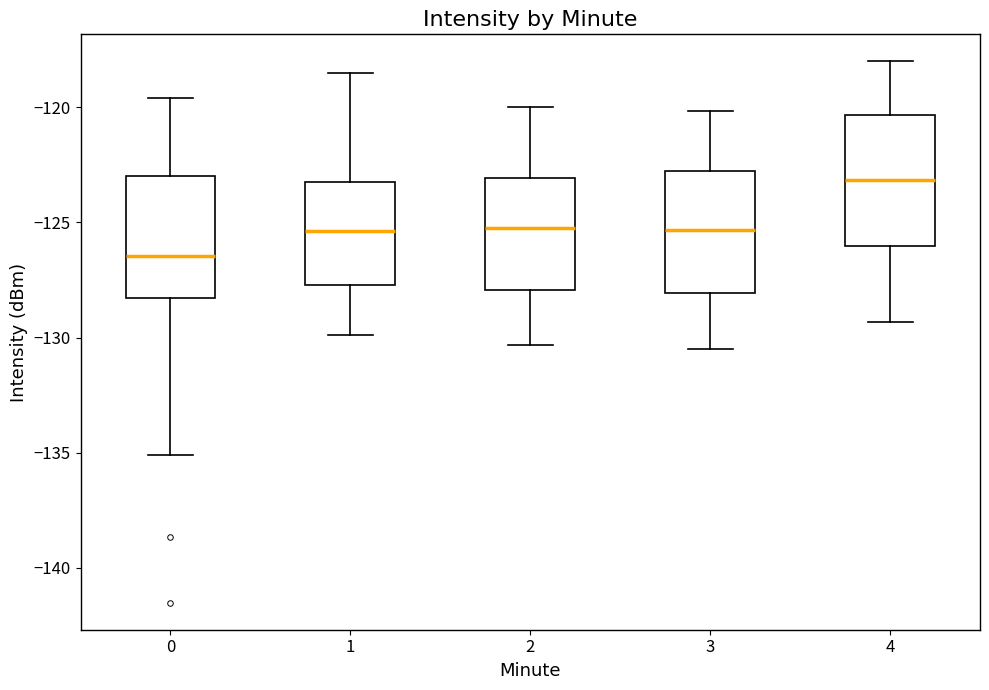

Which box has the highest median line?

4